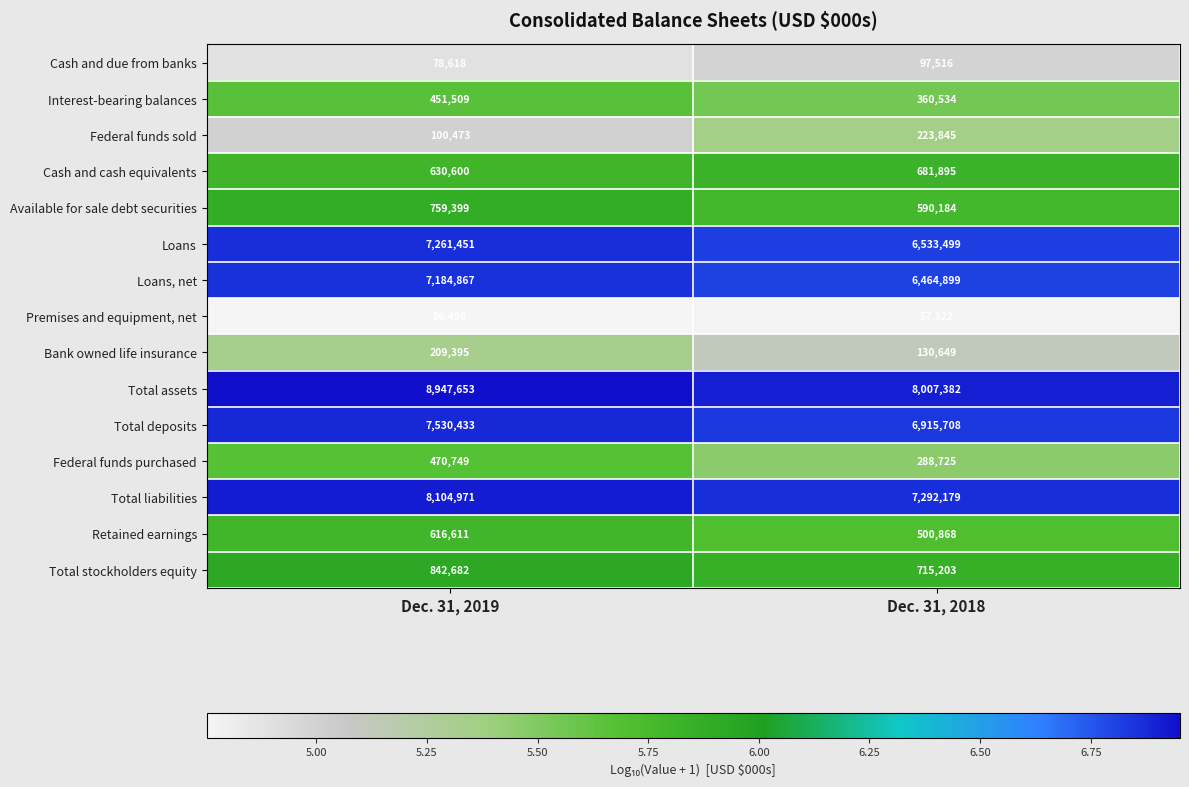

At which category does the chart reach its minimum across all series?

Dec. 31, 2019